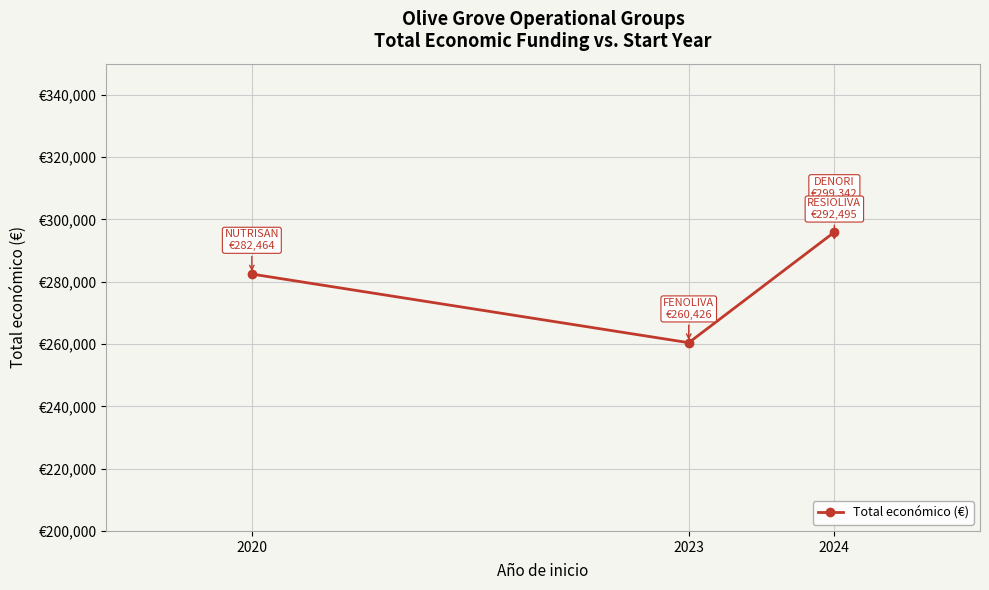

Is this an area chart (filled region under the line)?

No